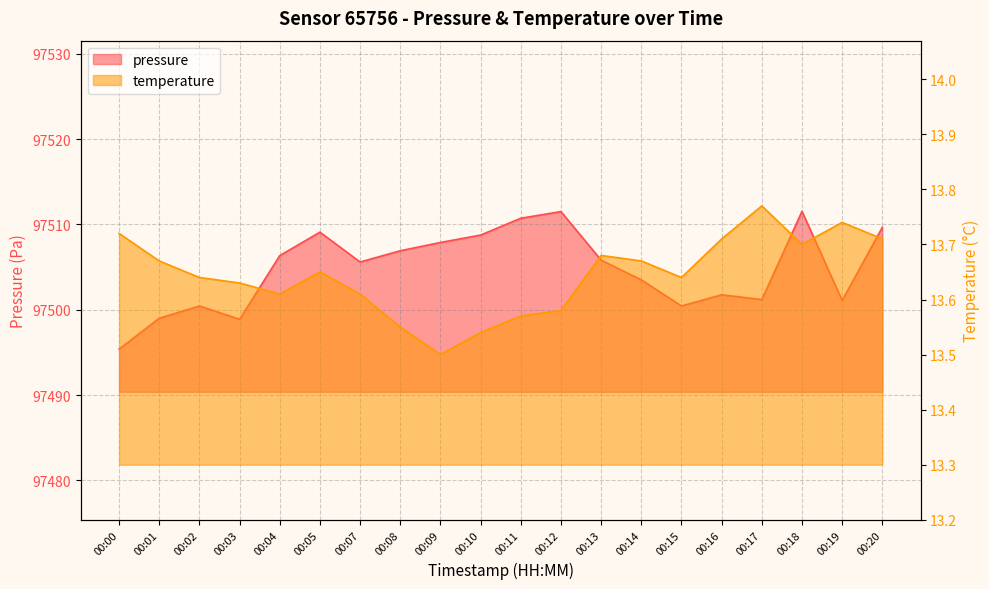

Where is the first local minimum for temperature?

00:04